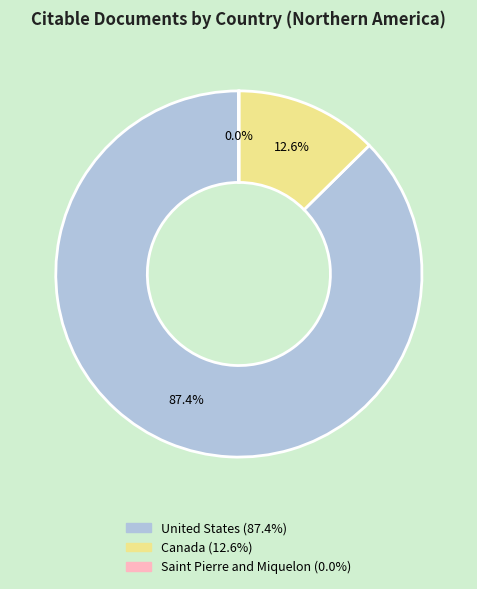

Does any single category account for the majority?

Yes